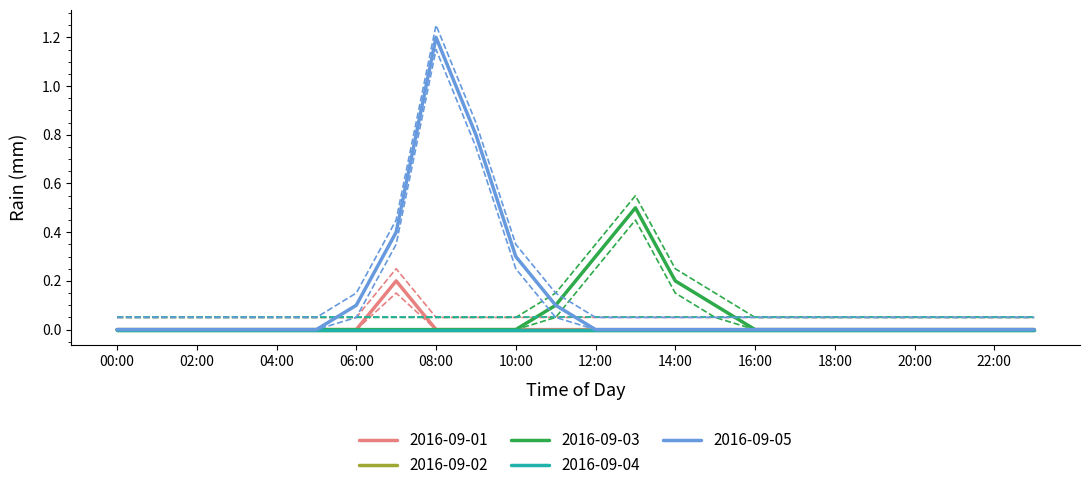

Count the number of categories in the chart.

24